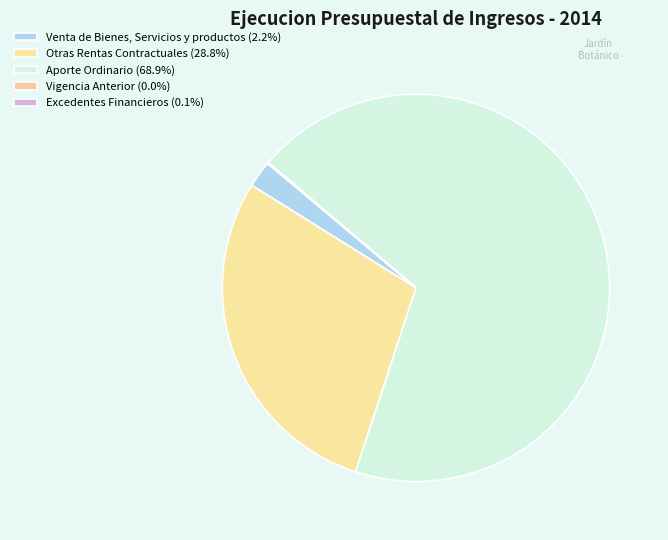

What percentage is NOT represented by Otras Rentas Contractuales?

71.2%